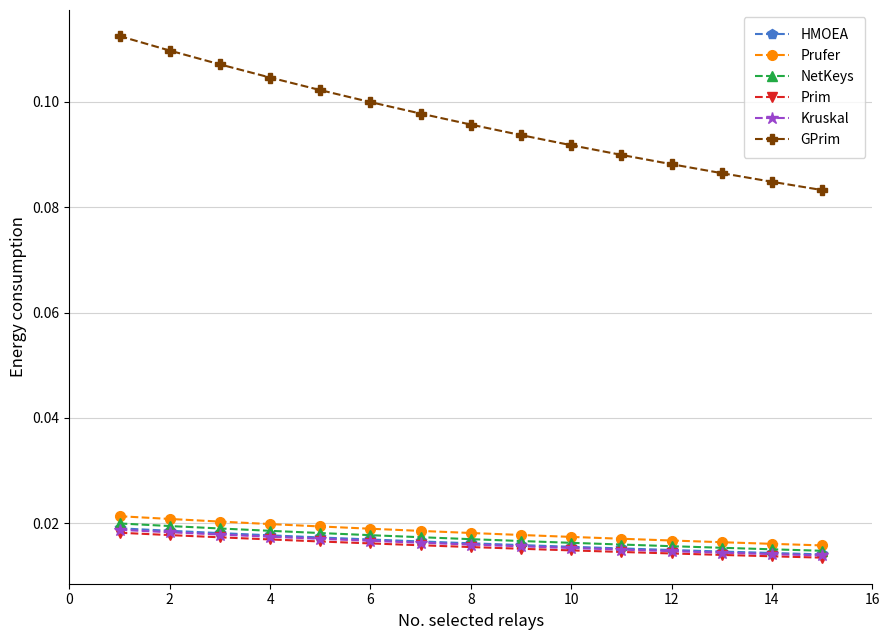

Is this an area chart (filled region under the line)?

No